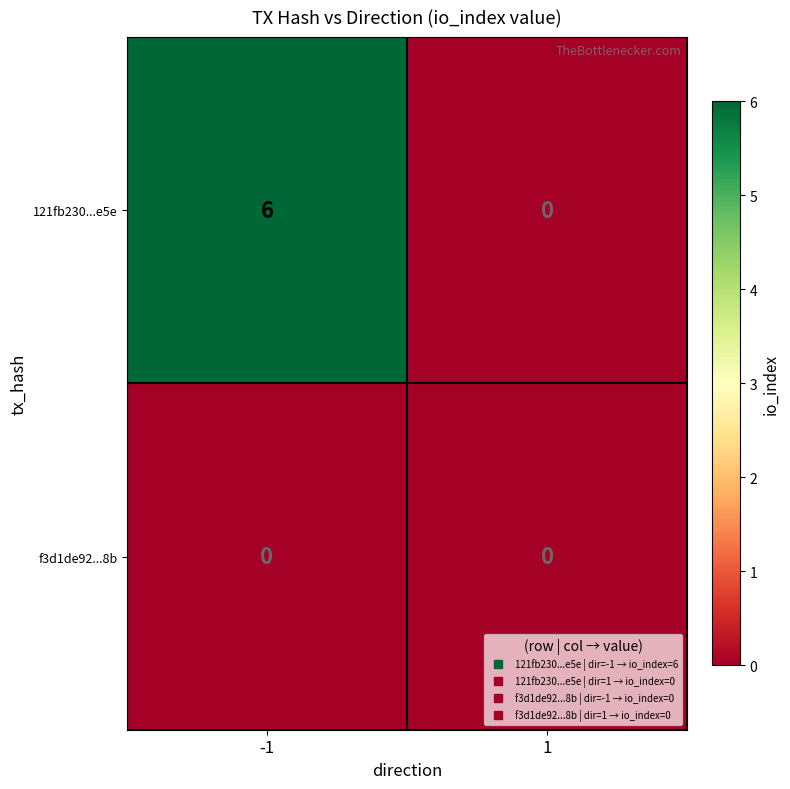

Rank the series by their maximum value, from lowest to highest.

f3d1de92...8b, 121fb230...e5e